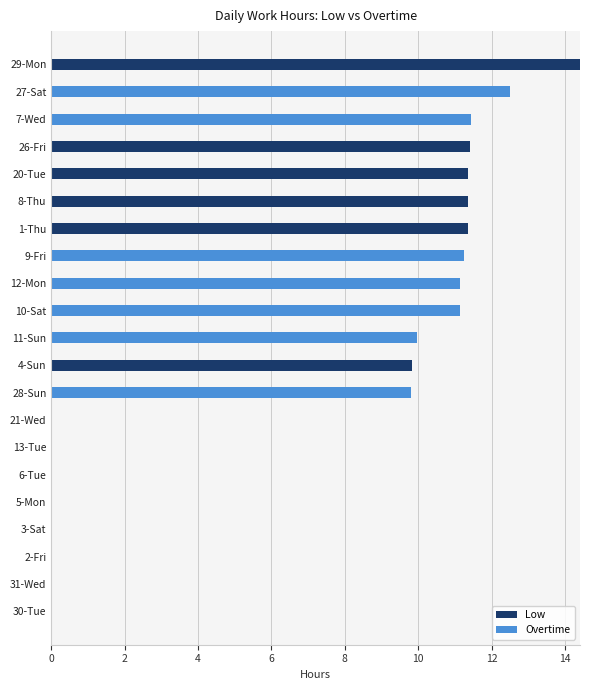

How many series are shown in this chart?

2